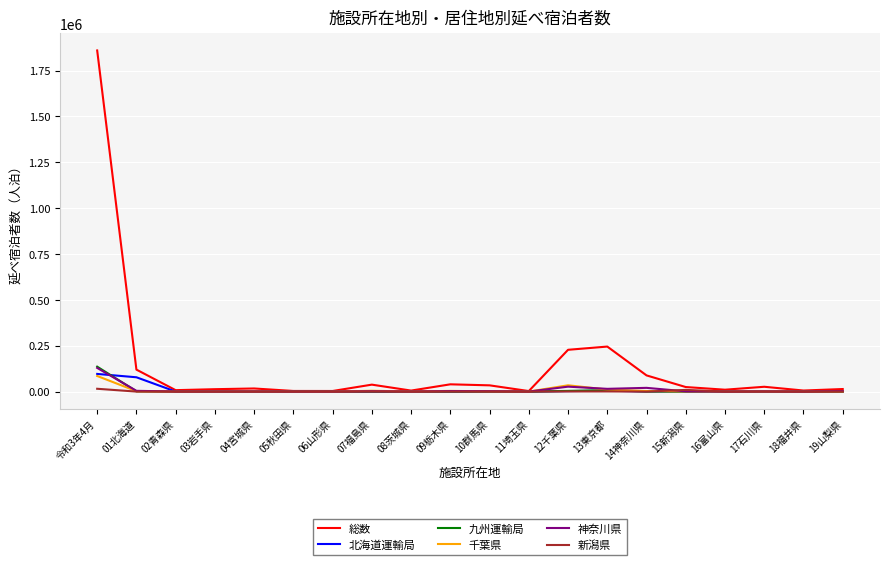

Which series has the widest spread of values?

総数